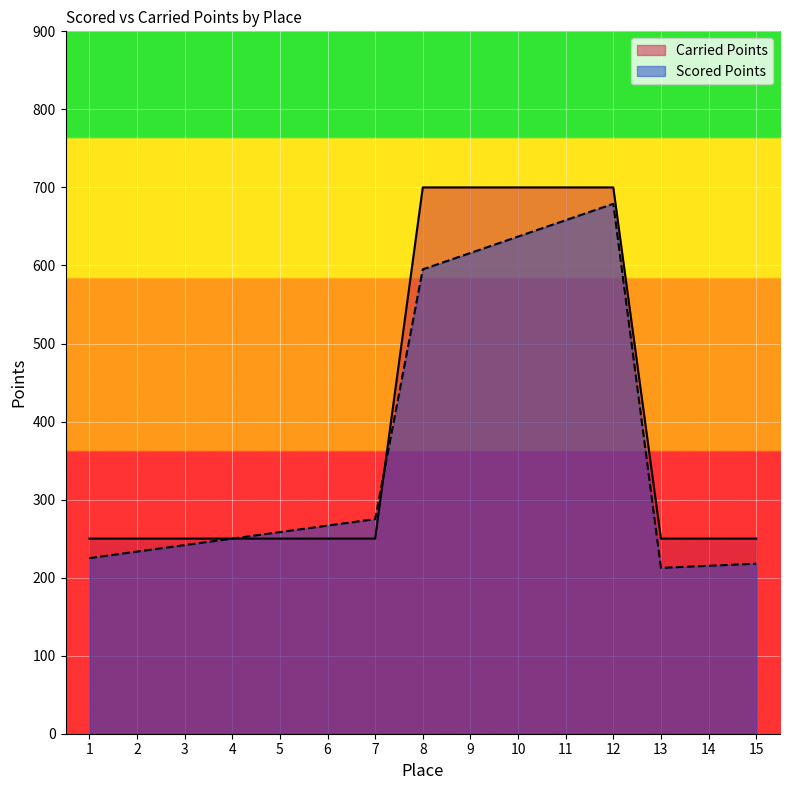

The Scored Points series shows 103.8 at 2. True or false?

False